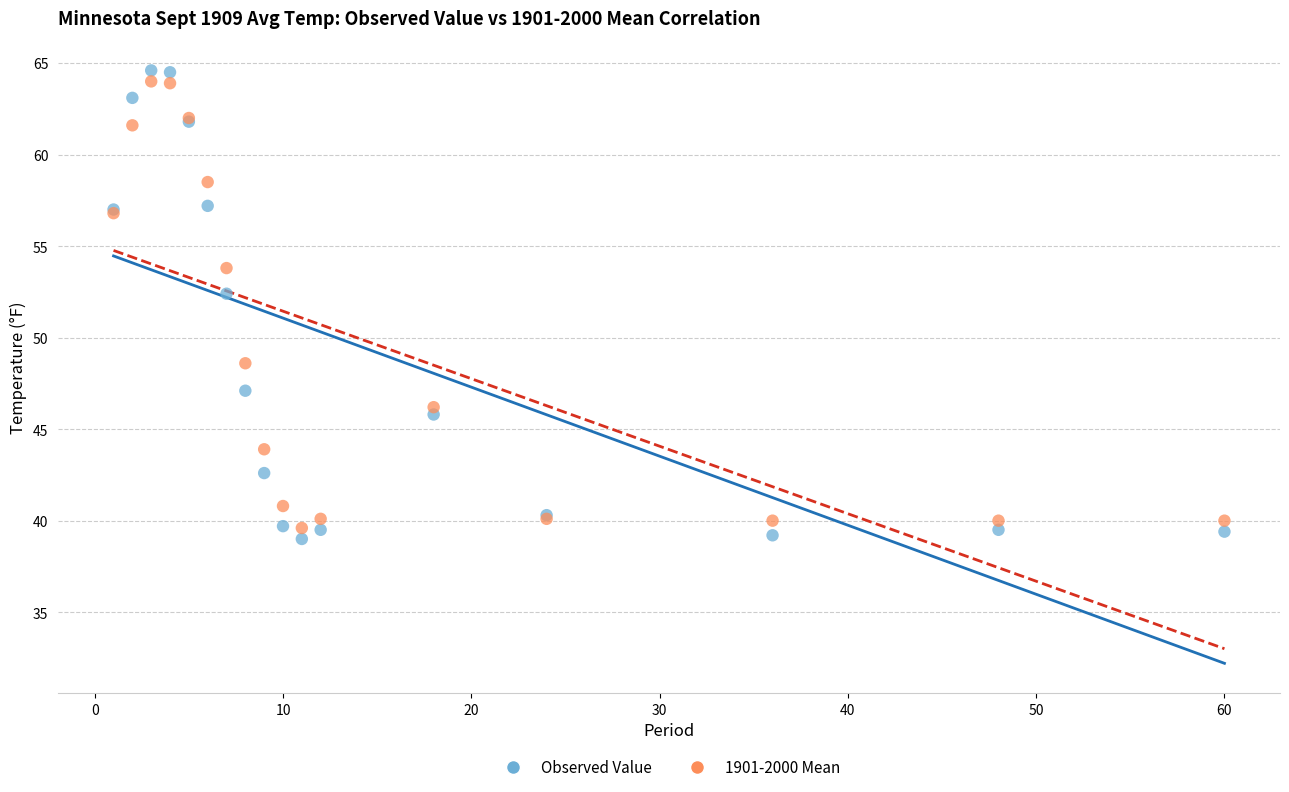

What is the X range (max minus min) for the scatter plot?

59.0